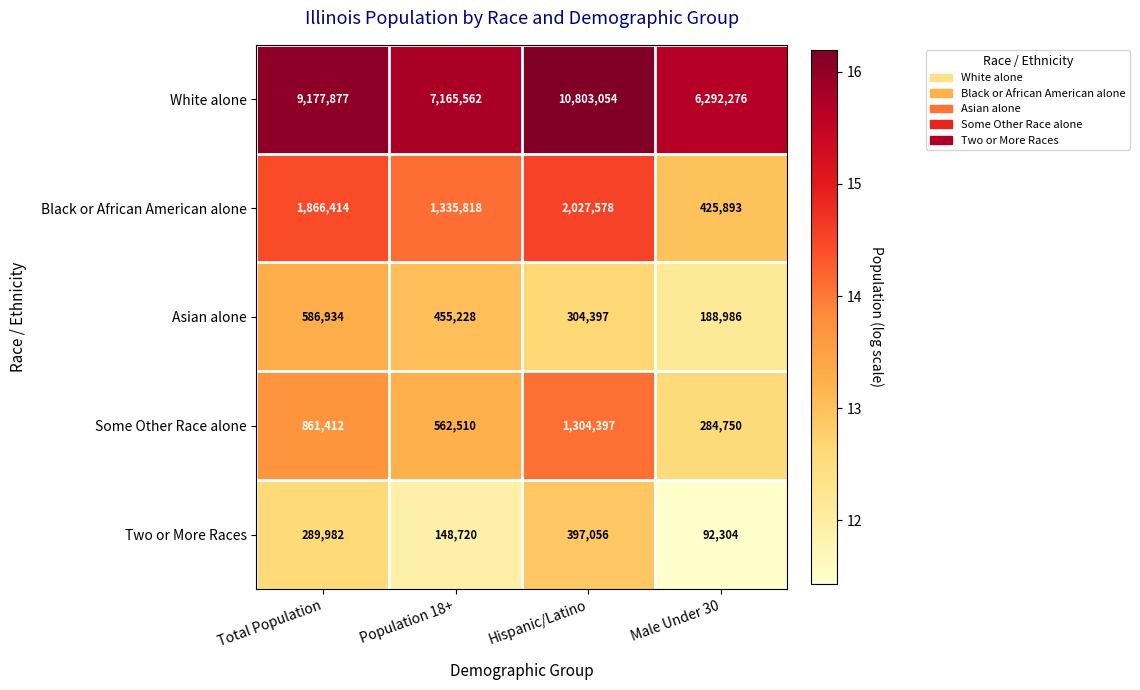

Which series changed the most between Total Population and Population 18+?

White alone